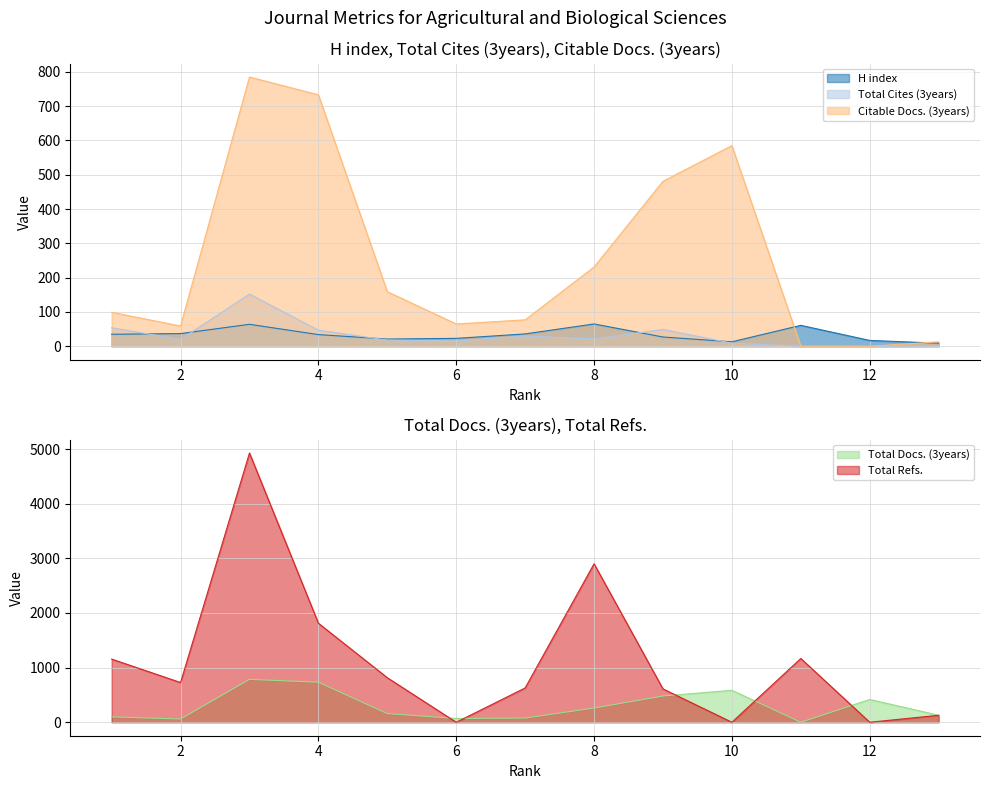

Read the H index value at 4.

34